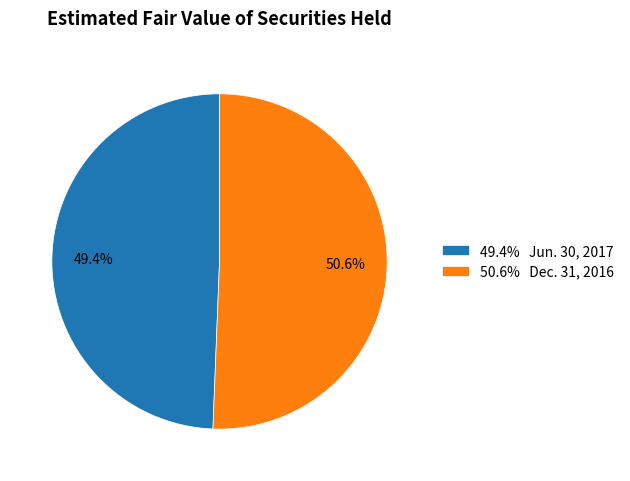

Count the number of slices in the pie.

2